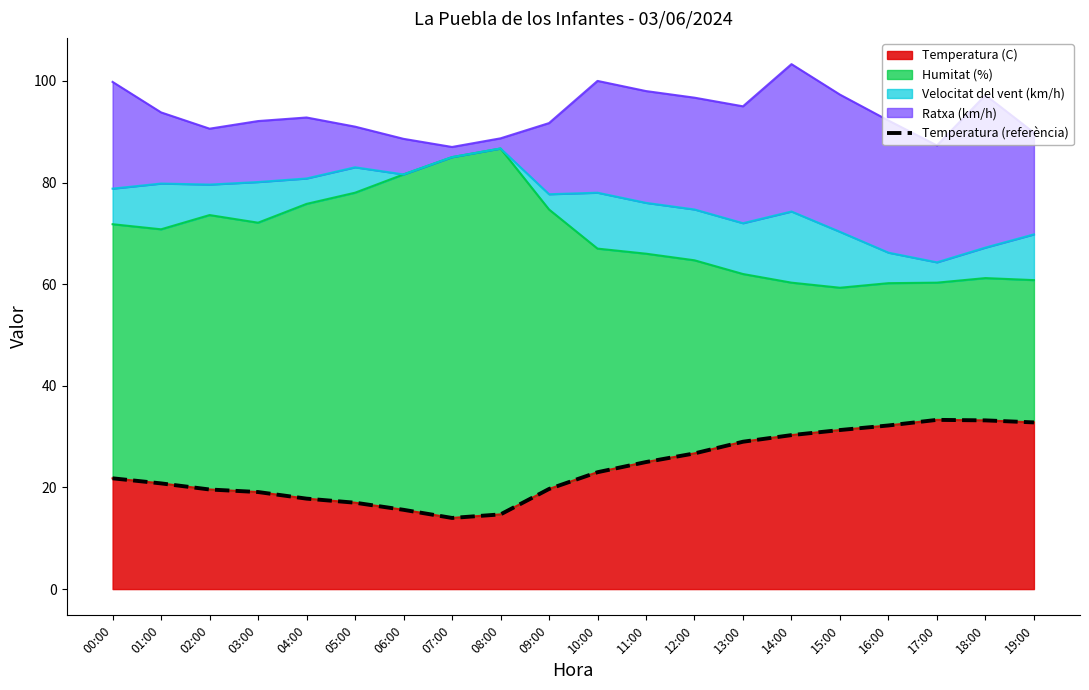

How many lines are shown in the chart?

1